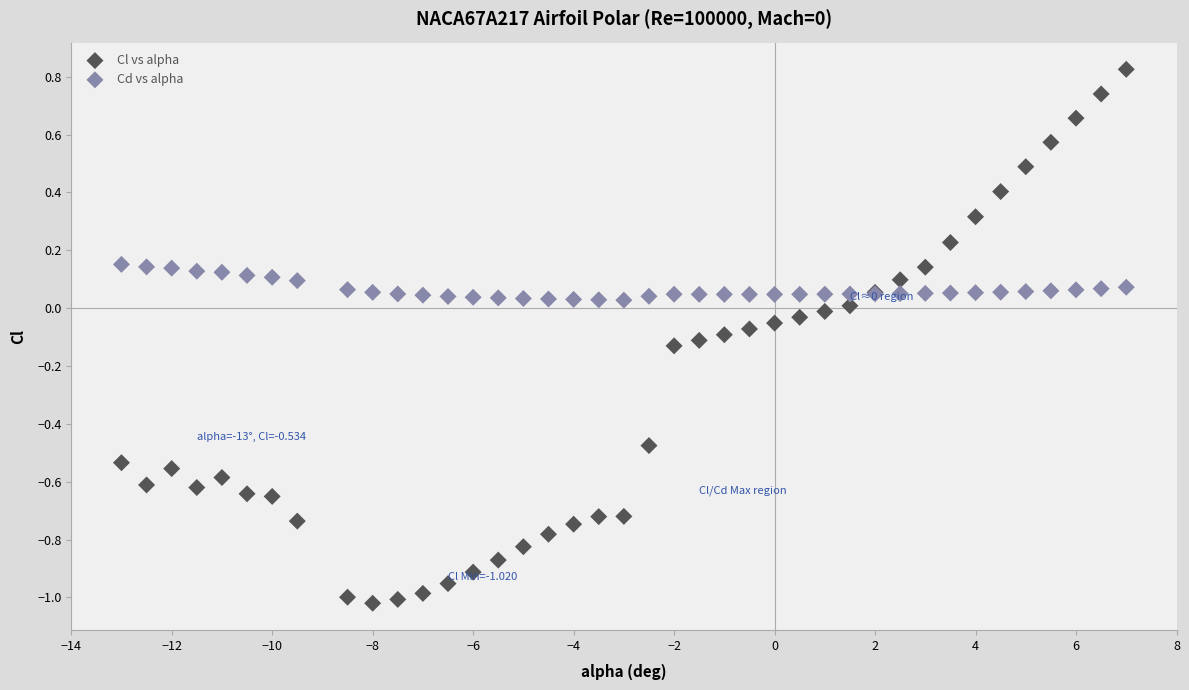

What is the X range (max minus min) for the scatter plot?

20.0